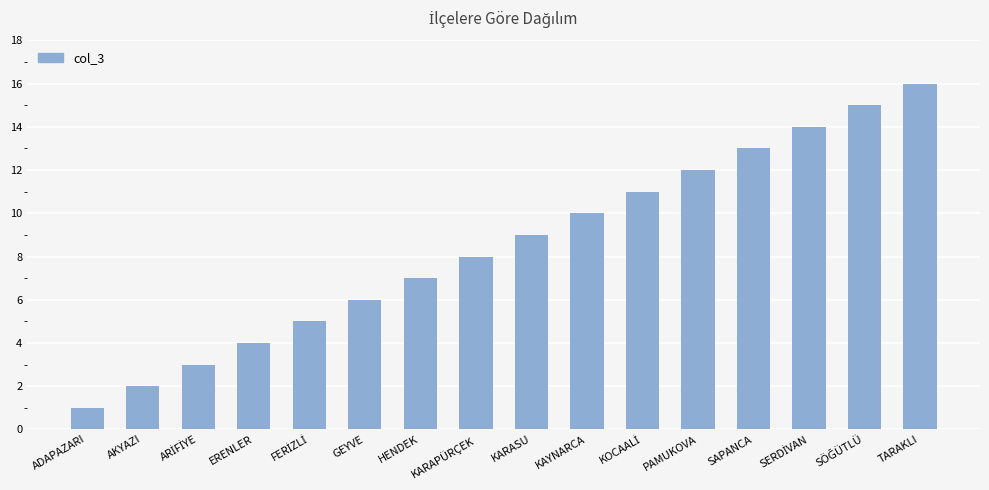

What is the ratio of the value at ERENLER to the value at KARAPÜRÇEK?

0.5